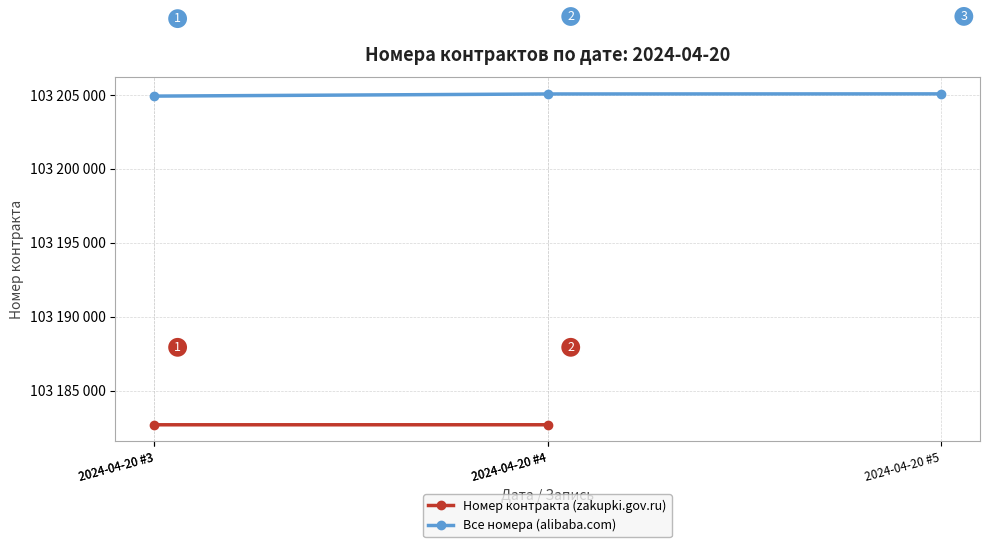

What is the maximum value shown in the chart?

103205071